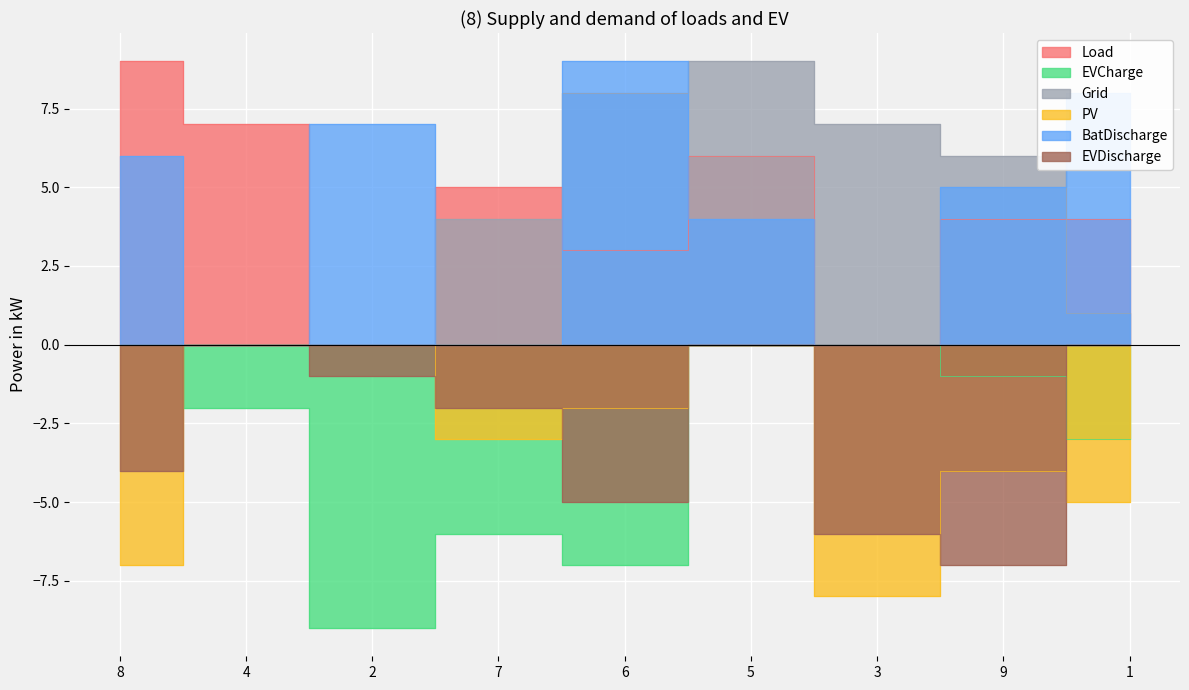

True or false: col_5 and col_2 intersect in this chart.

True